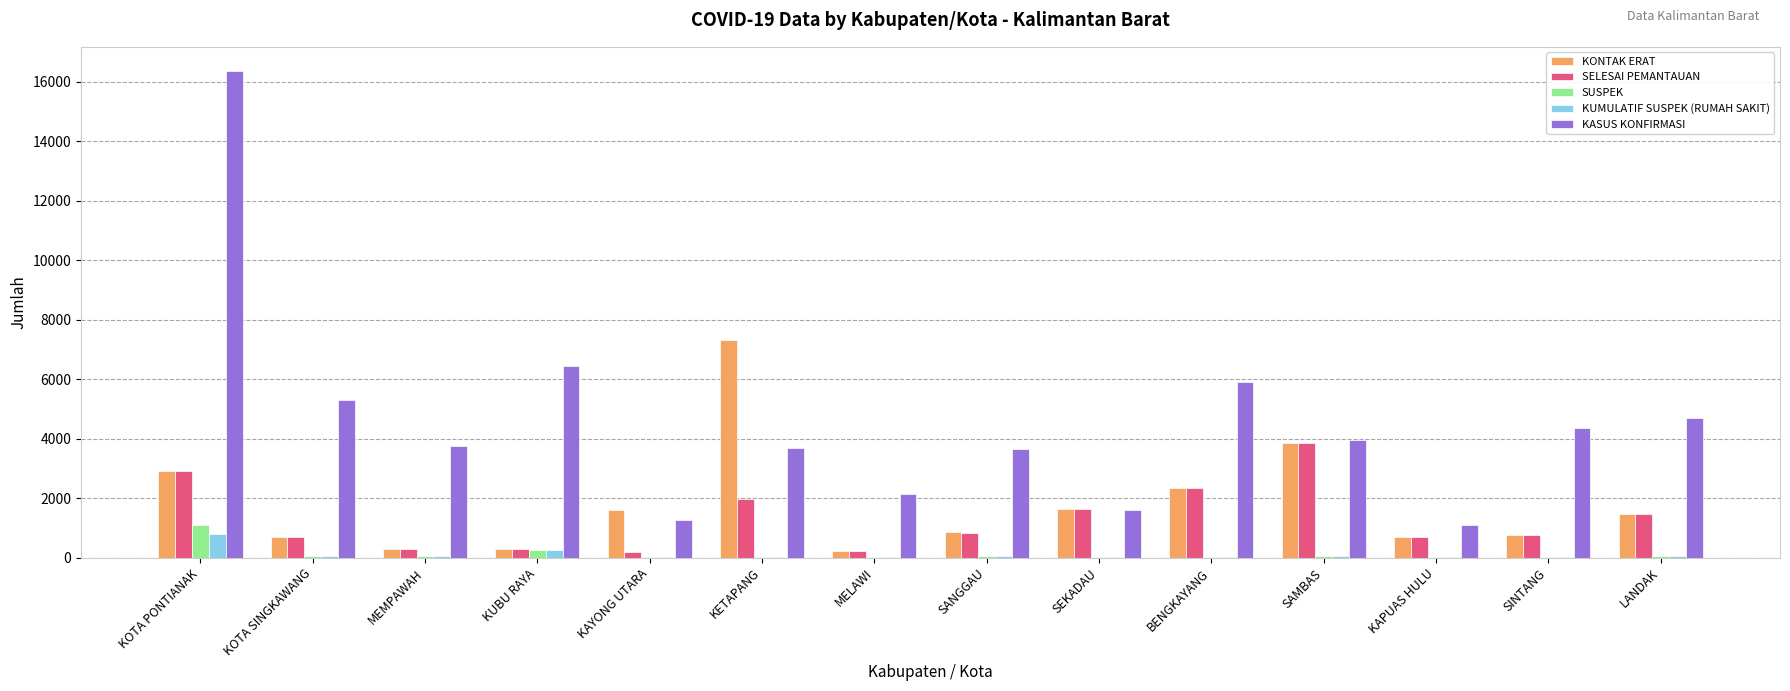

Which series has the largest total across all categories?

KASUS KONFIRMASI